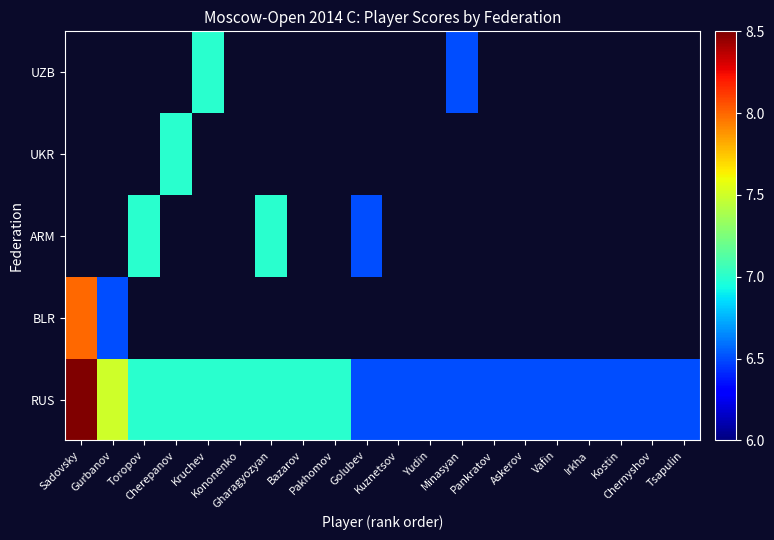

What is the maximum value shown in the chart?

8.5